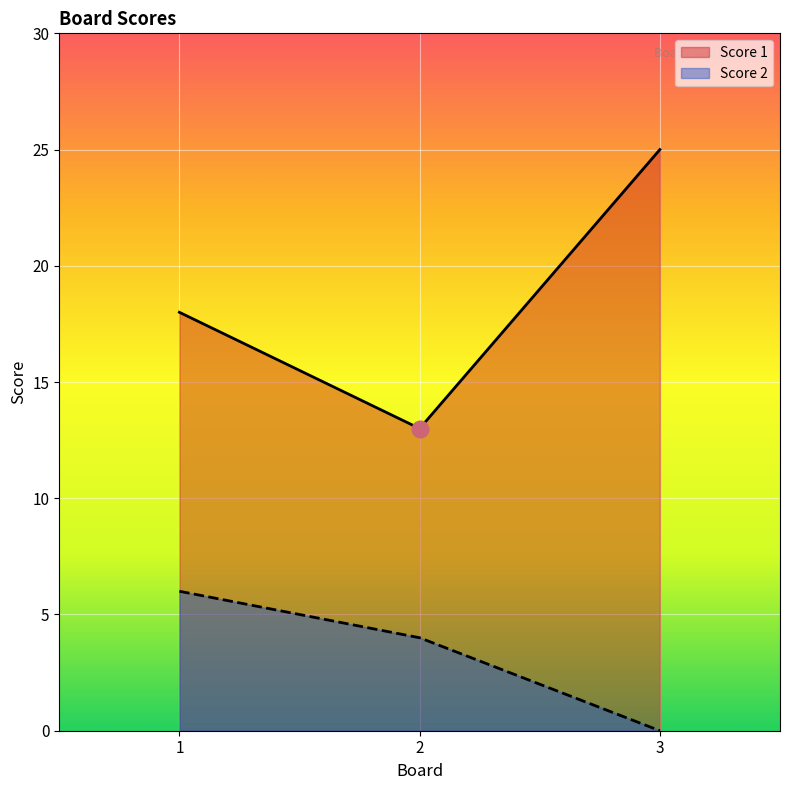

Rank the series by their average value, from lowest to highest.

Score 2, Score 1